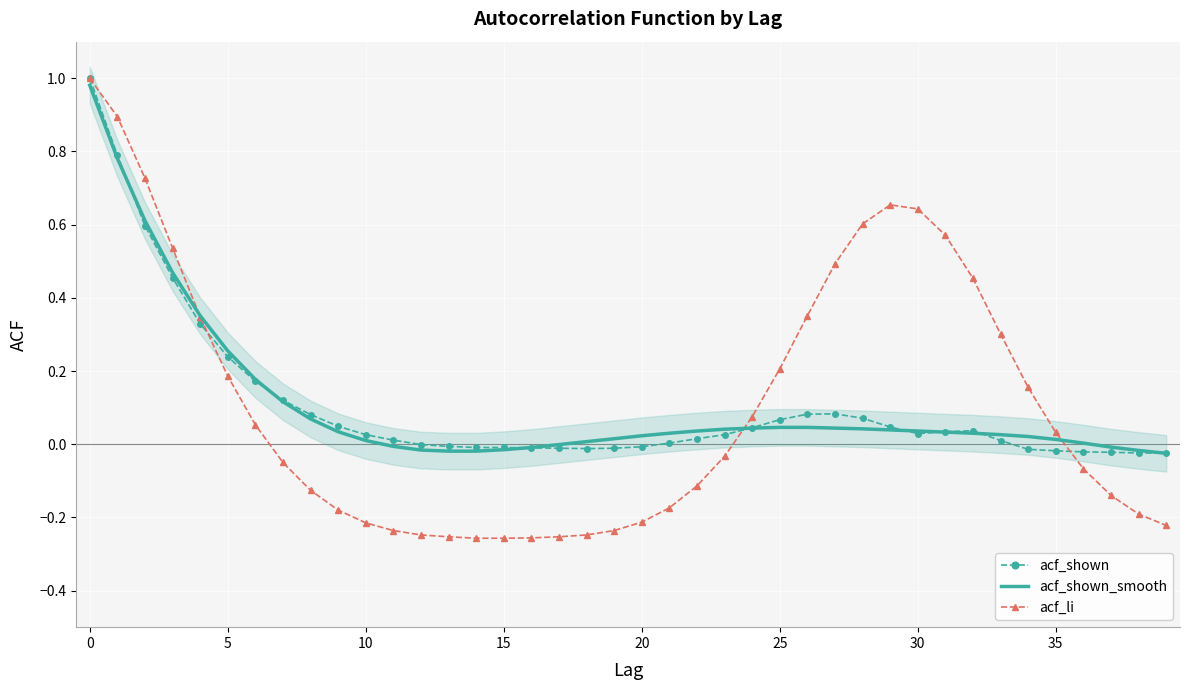

True or false: acf_shown has a value of 1.1 at 0.

False